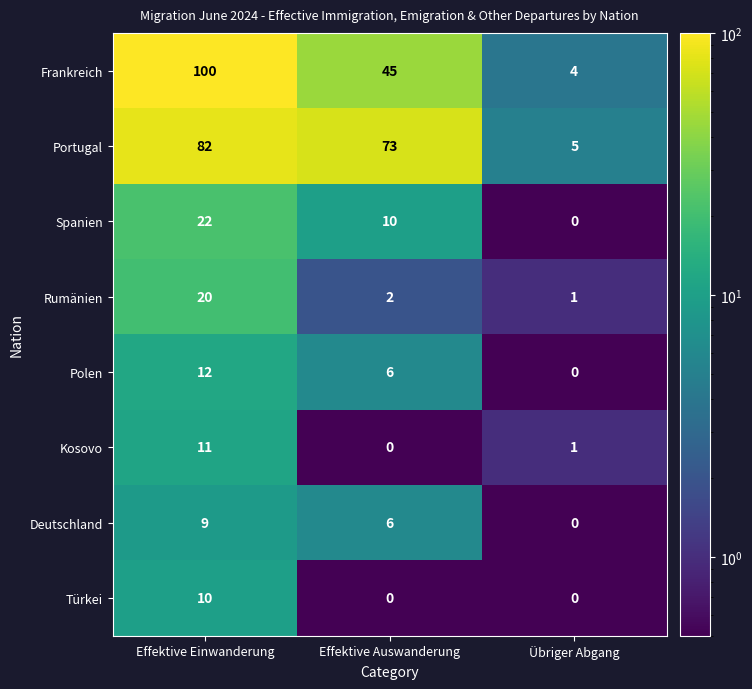

At how many categories does at least one series exceed 2?

3